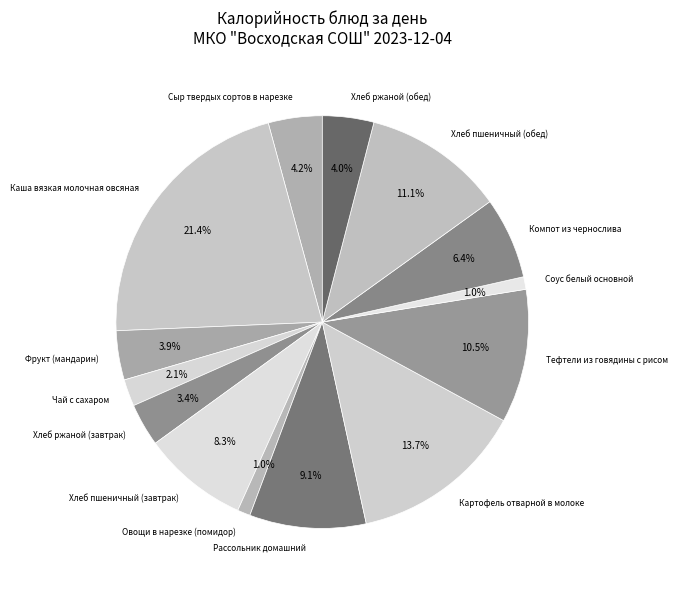

How many slices are in this pie chart?

14